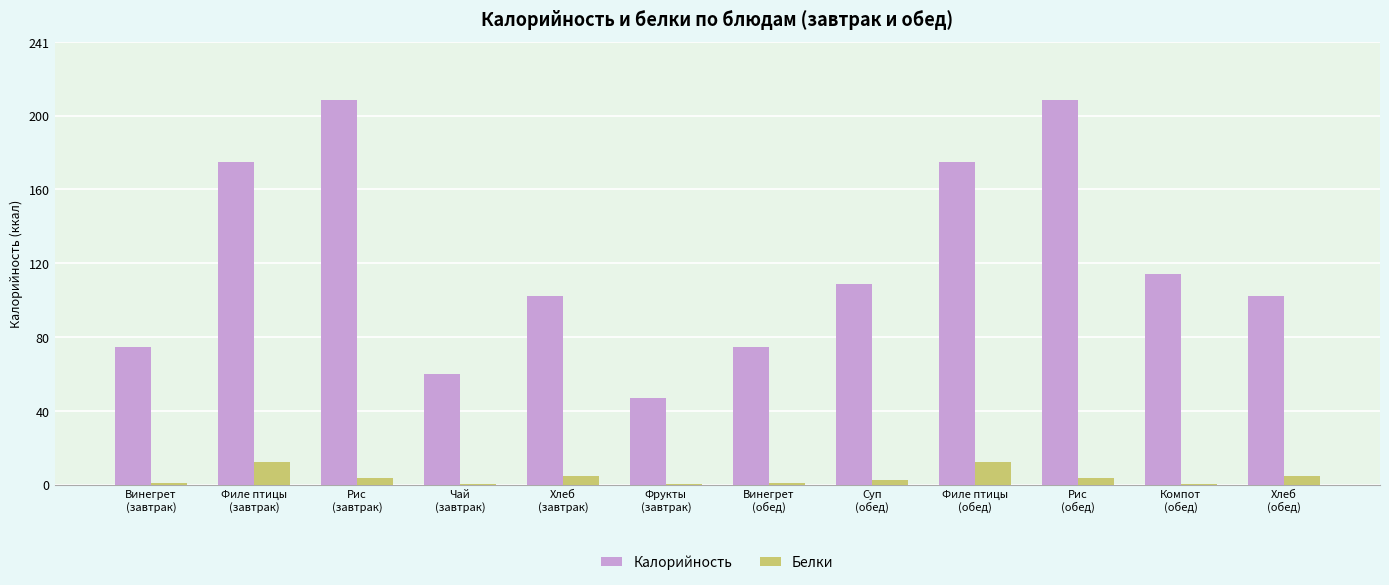

Which series has the largest range (max minus min)?

Калорийность